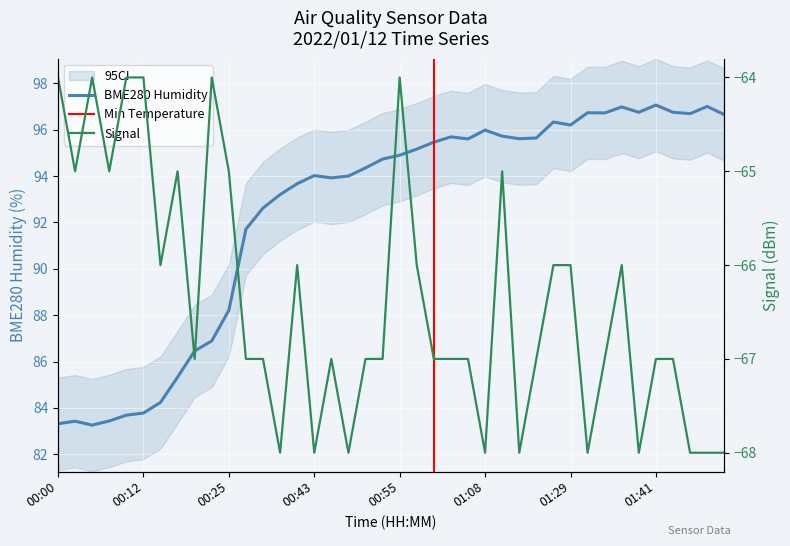

What is the label of the 12th point from the left?

00:33